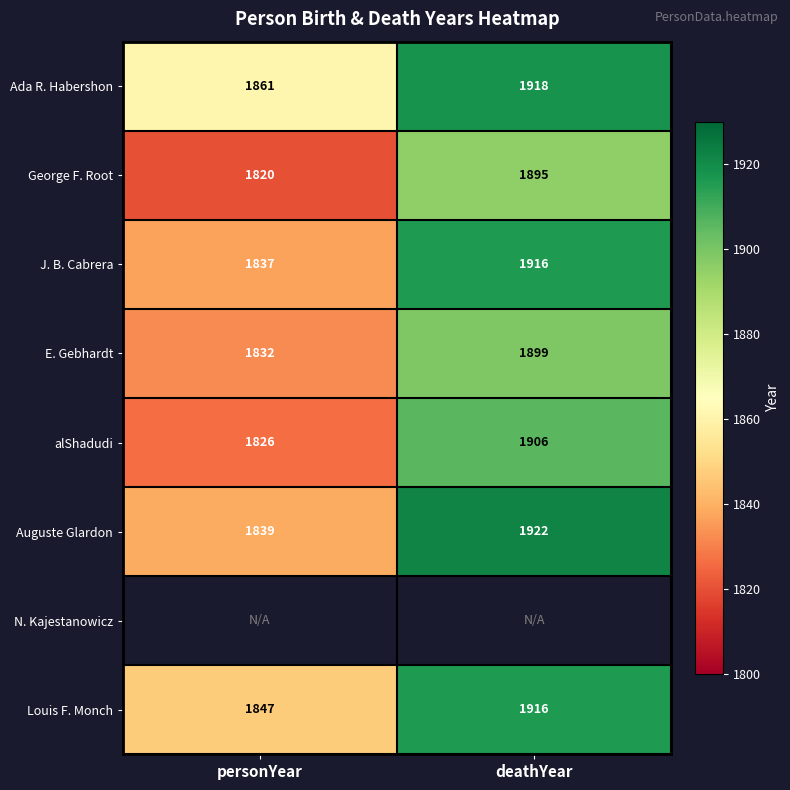

Read the Ada R. Habershon value at personYear, to the nearest 5.

1860